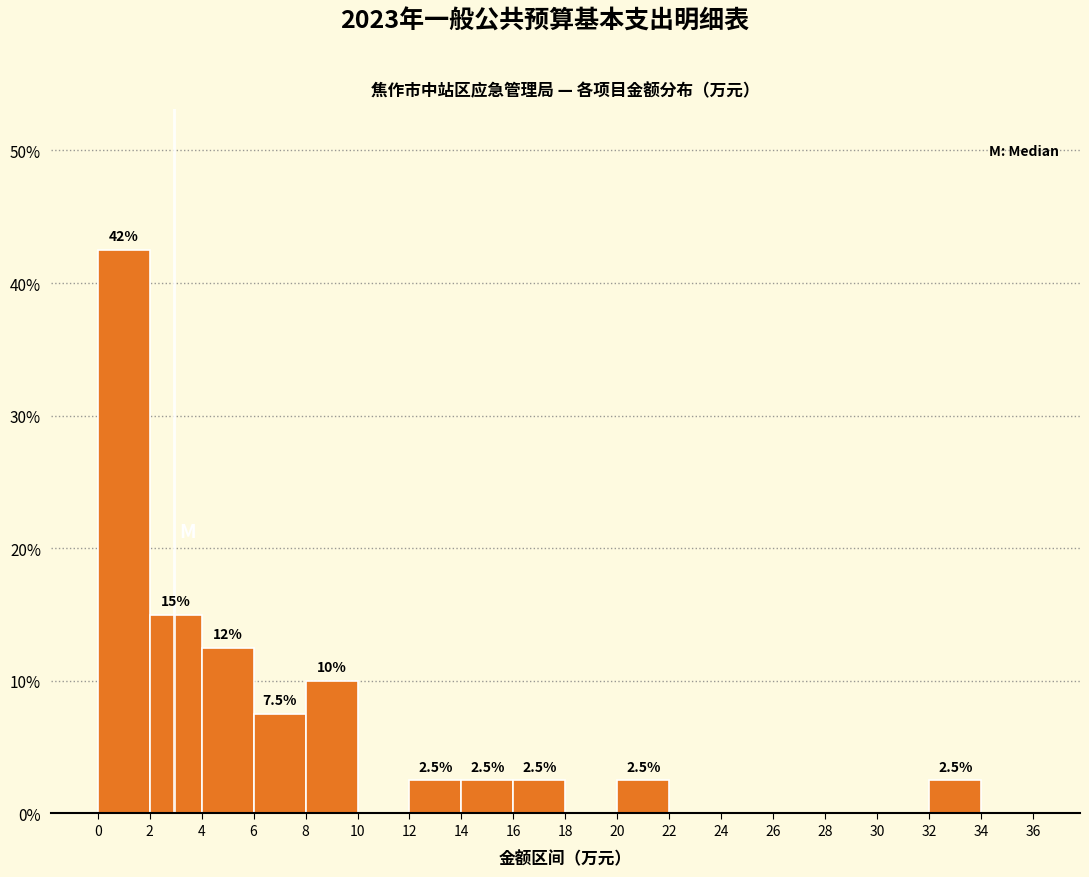

Which range on the x-axis has the tallest bar?

0 to 2